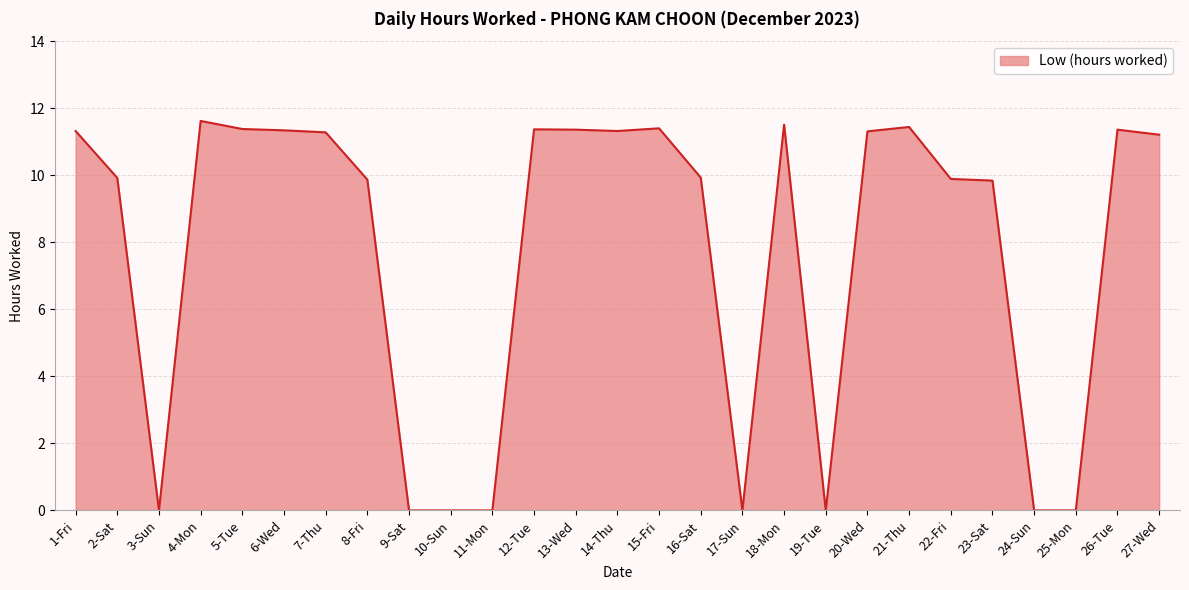

Approximately how many times larger is the value at 12-Tue compared to 1-Fri?

1.0